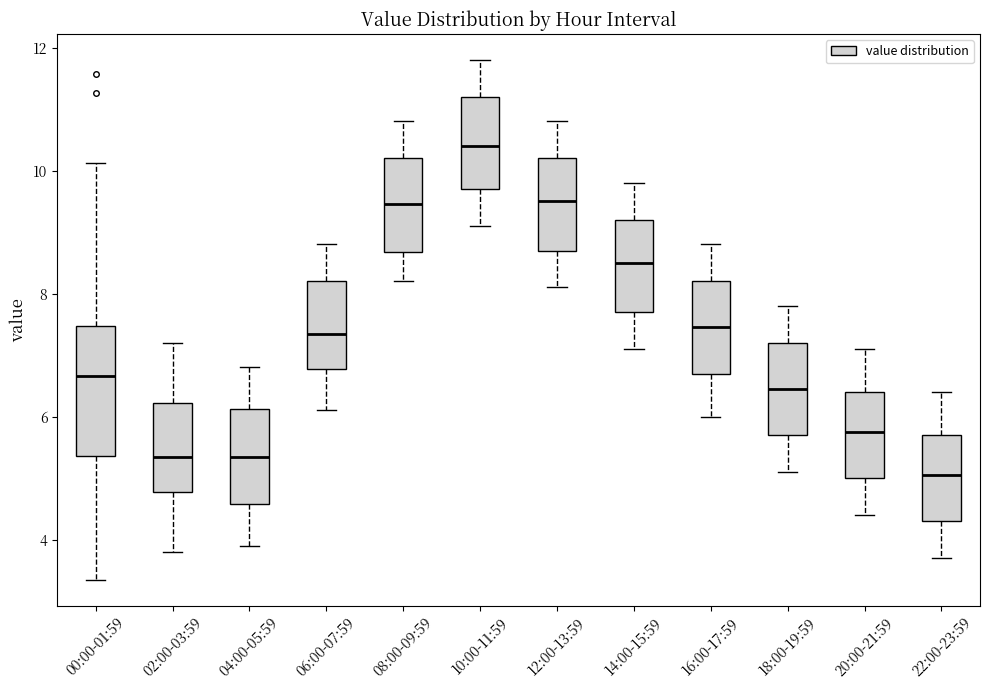

Which box is the tallest, from its lower edge to its upper edge?

00:00-01:59